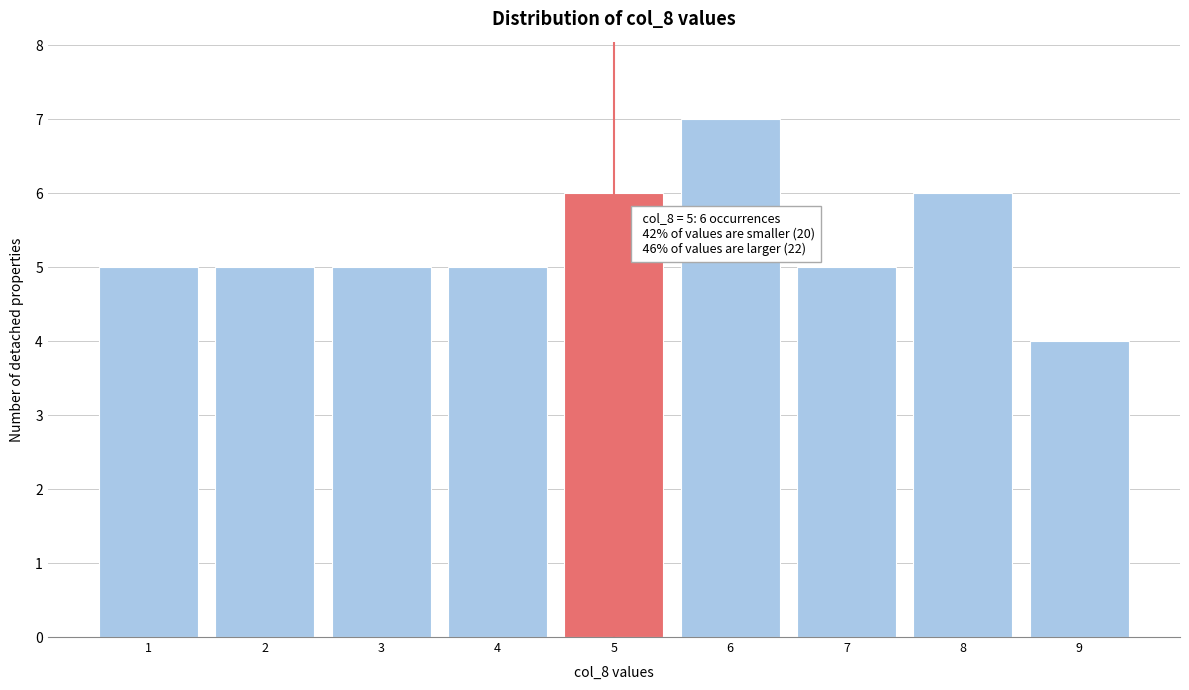

Which range on the x-axis has the tallest bar?

5.5 to 6.5